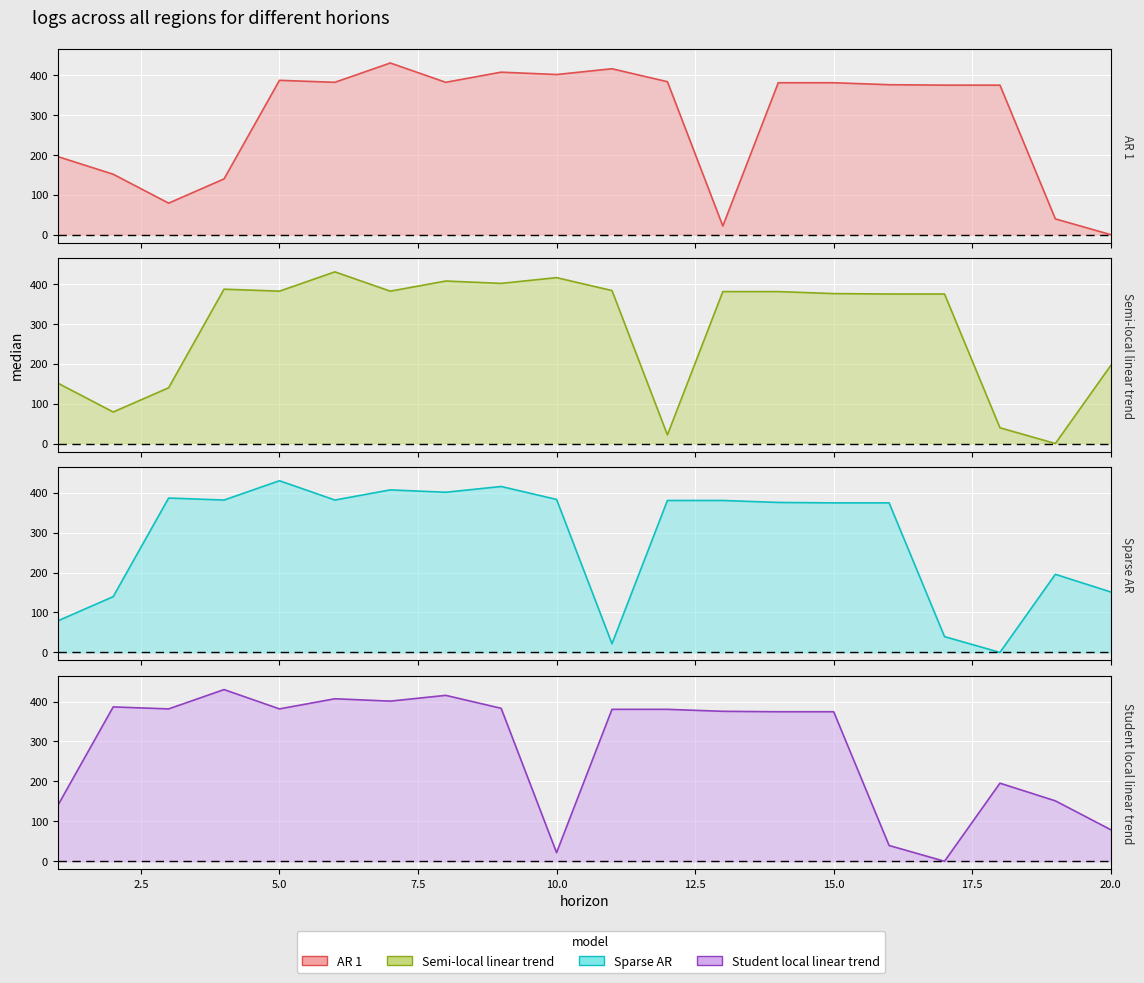

What is the difference between the highest and lowest values at 20?

195.6